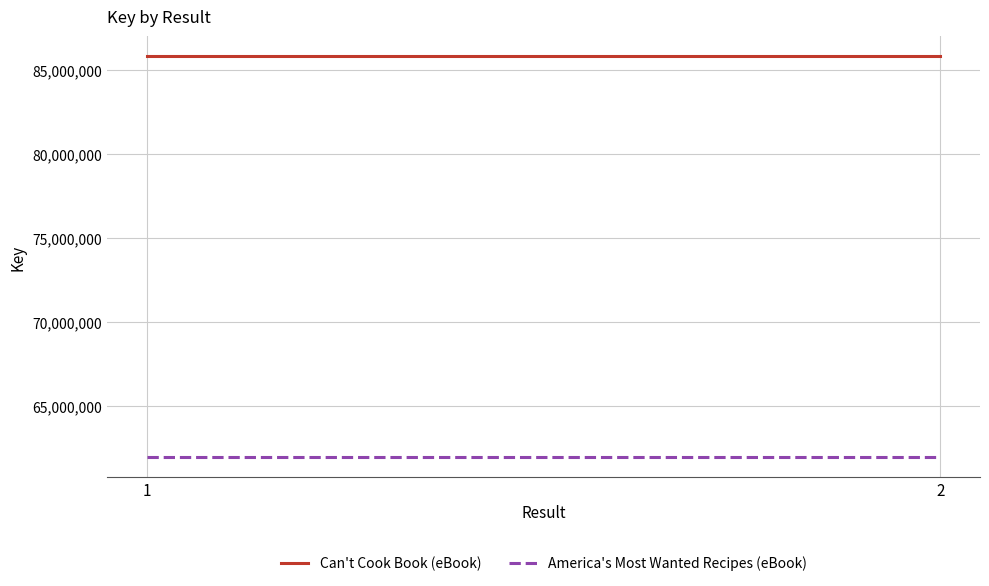

The America's Most Wanted Recipes (eBook) series shows 108281083 at 1. True or false?

False